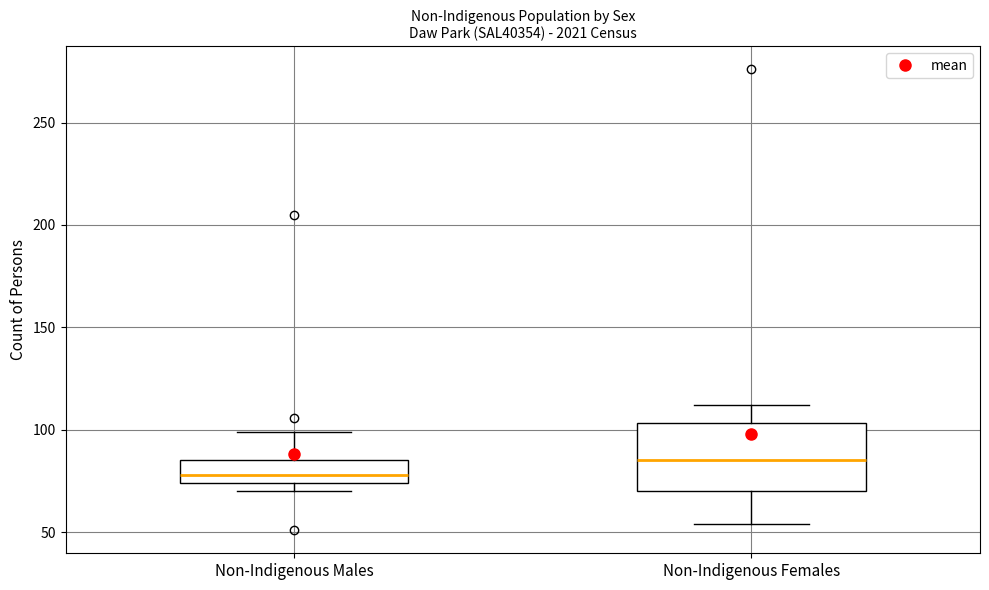

Which box's median line is the highest?

Non-Indigenous Females